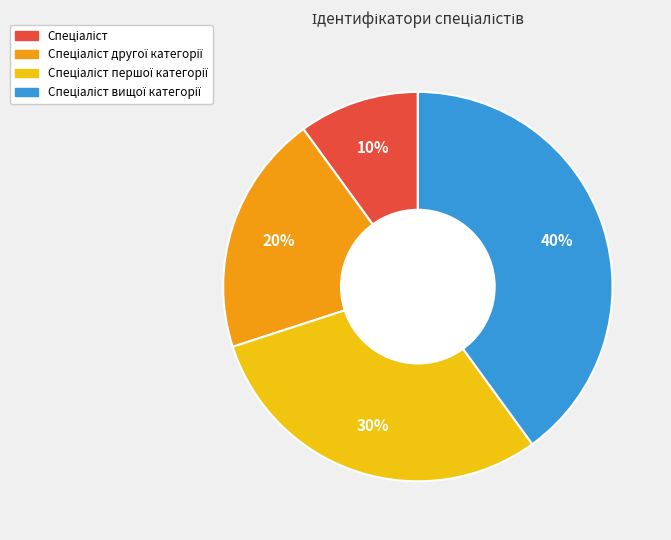

Is there a majority slice in this chart?

No